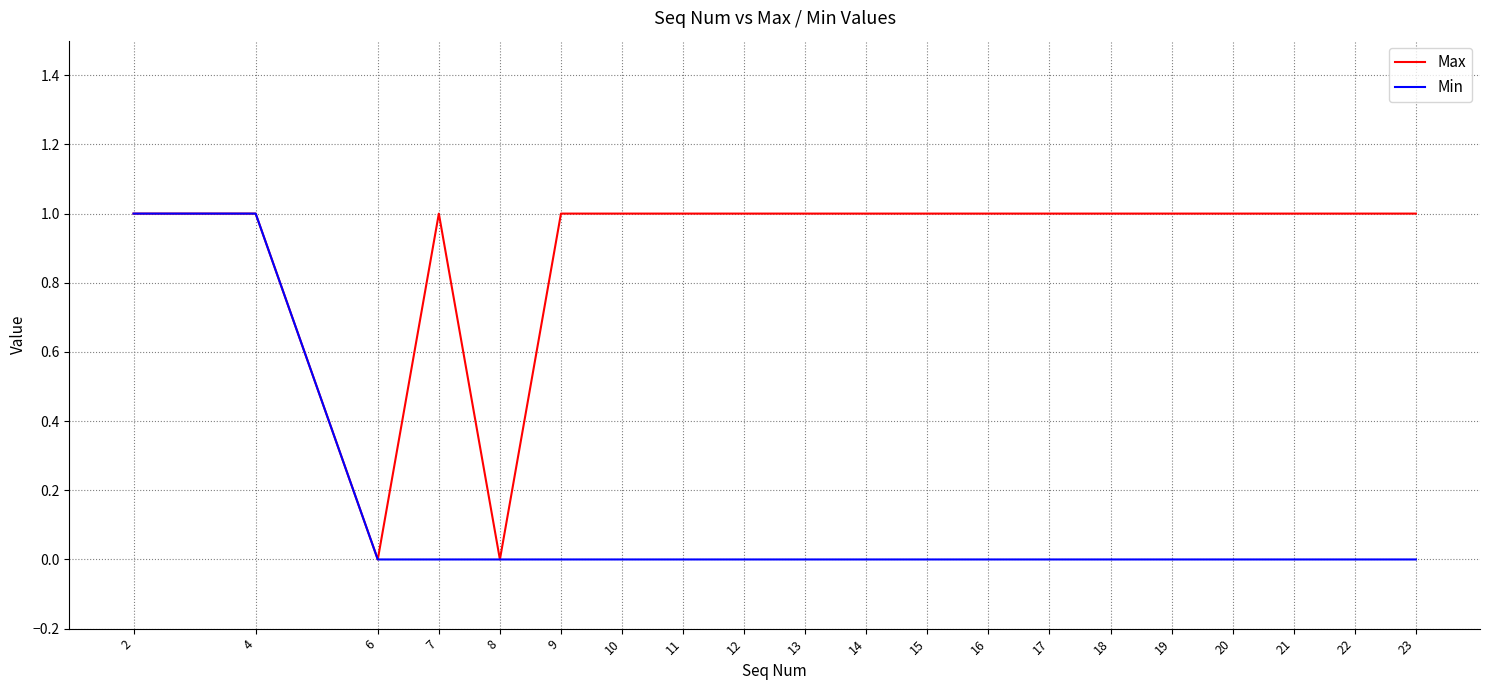

At 12, list the series in order from largest to smallest.

Max, Min